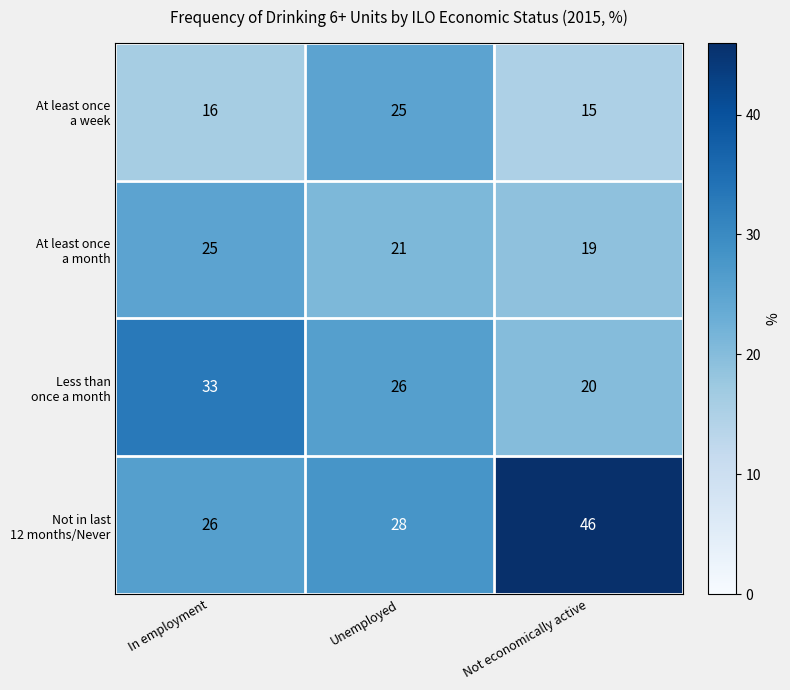

What is the minimum value shown in the chart?

15